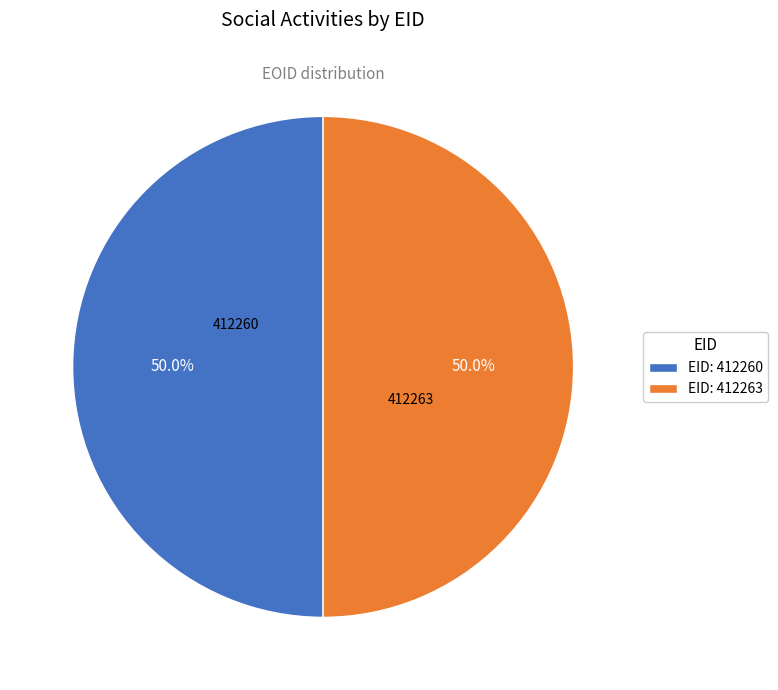

What percentage do EID: 412263 and EID: 412260 together represent?

100.0%